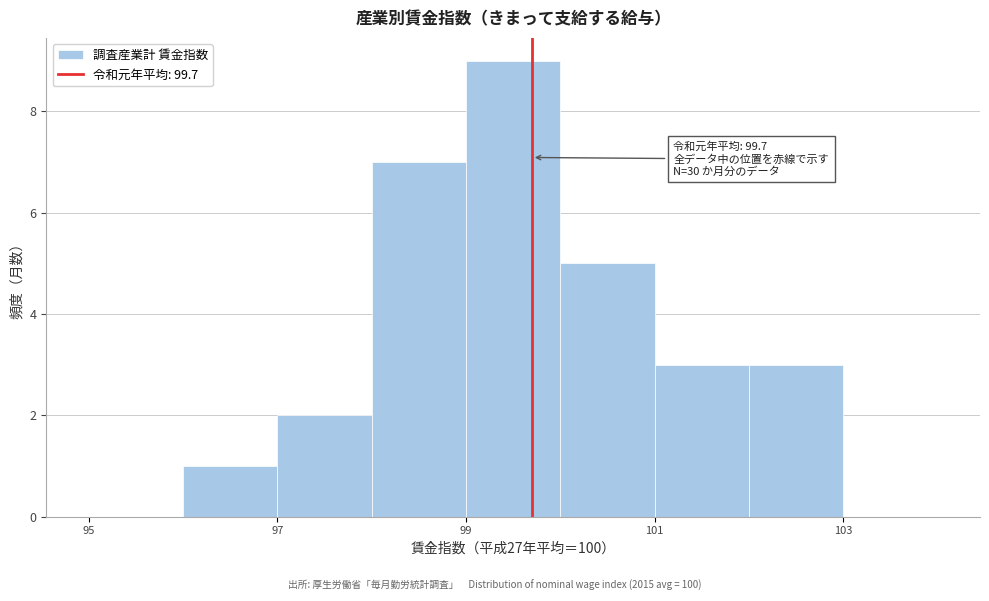

Over which range of the x-axis is the bar tallest?

99 to 100